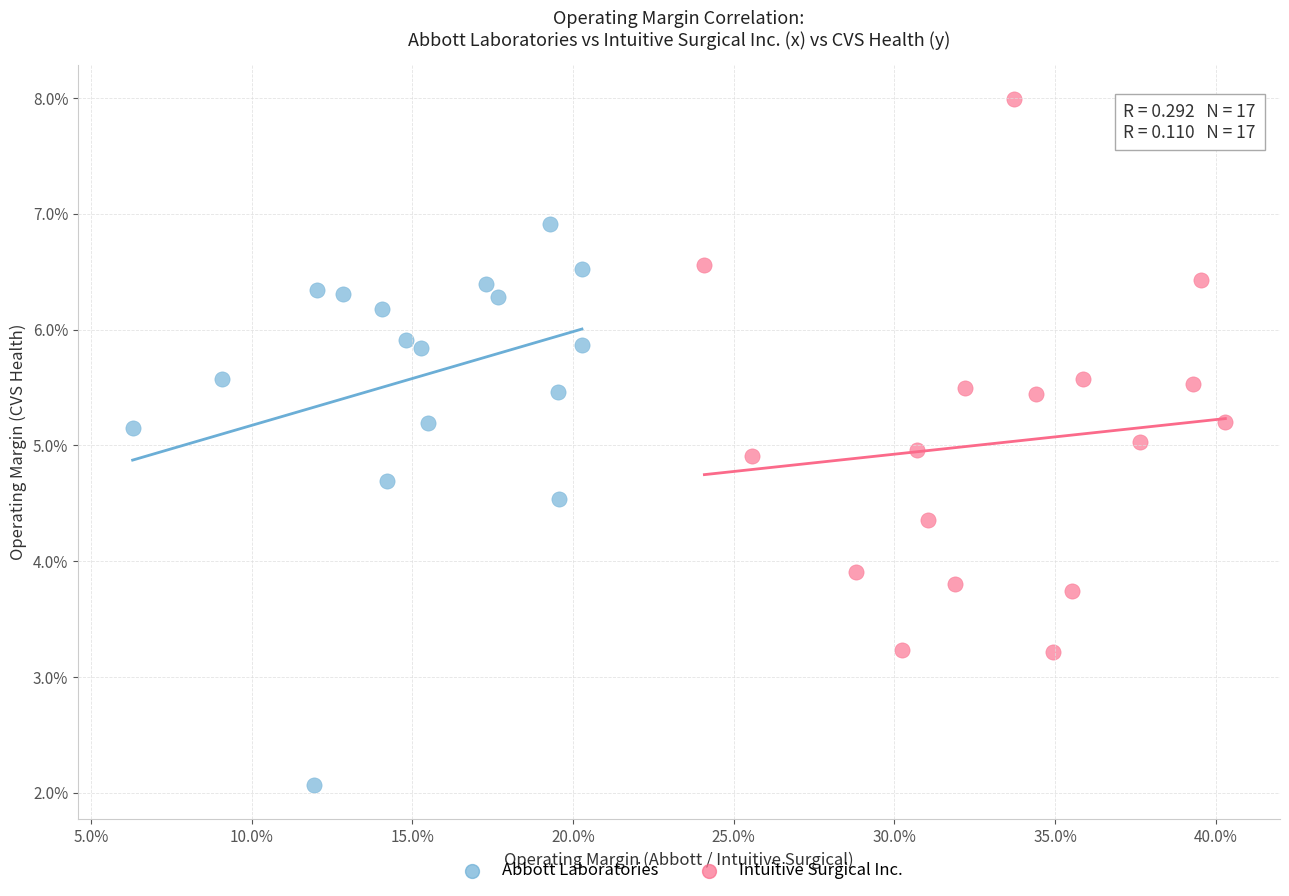

Which series has the largest Y range (max minus min)?

Abbott Laboratories